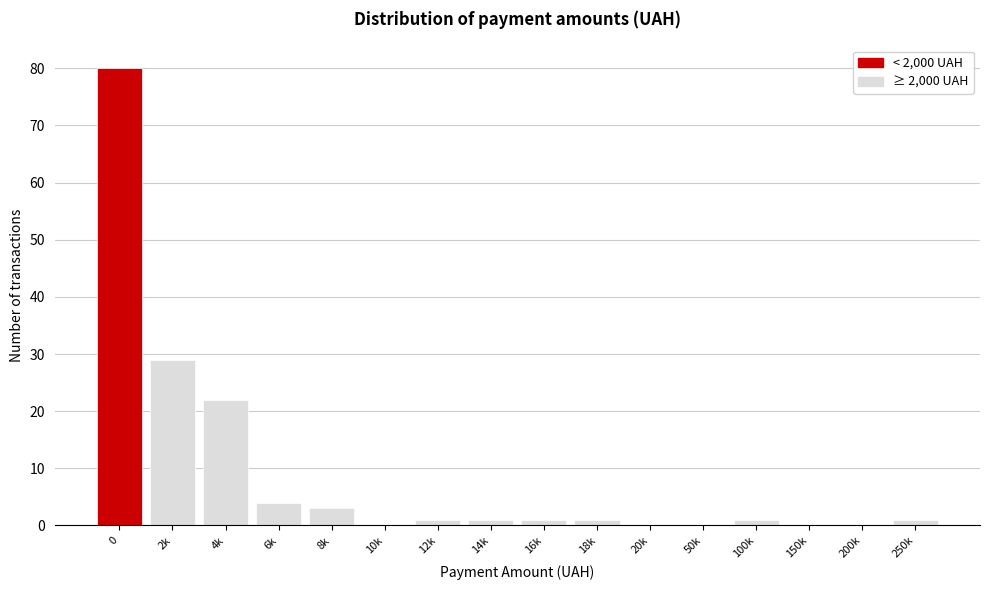

Reading right to left, what are all the values shown in this chart?

250k=1	200k=0	150k=0	100k=1	50k=0	20k=0	18k=1	16k=1	14k=1	12k=1	10k=0	8k=3	6k=4	4k=22	2k=29	0=80